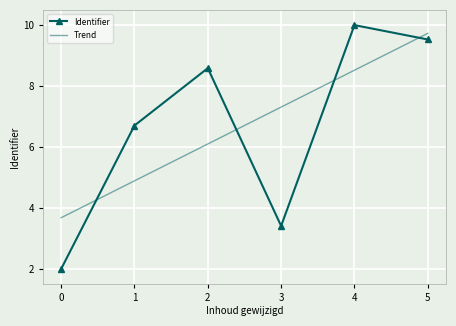

After their last crossing, which series has the higher values: Identifier or Trend?

Trend